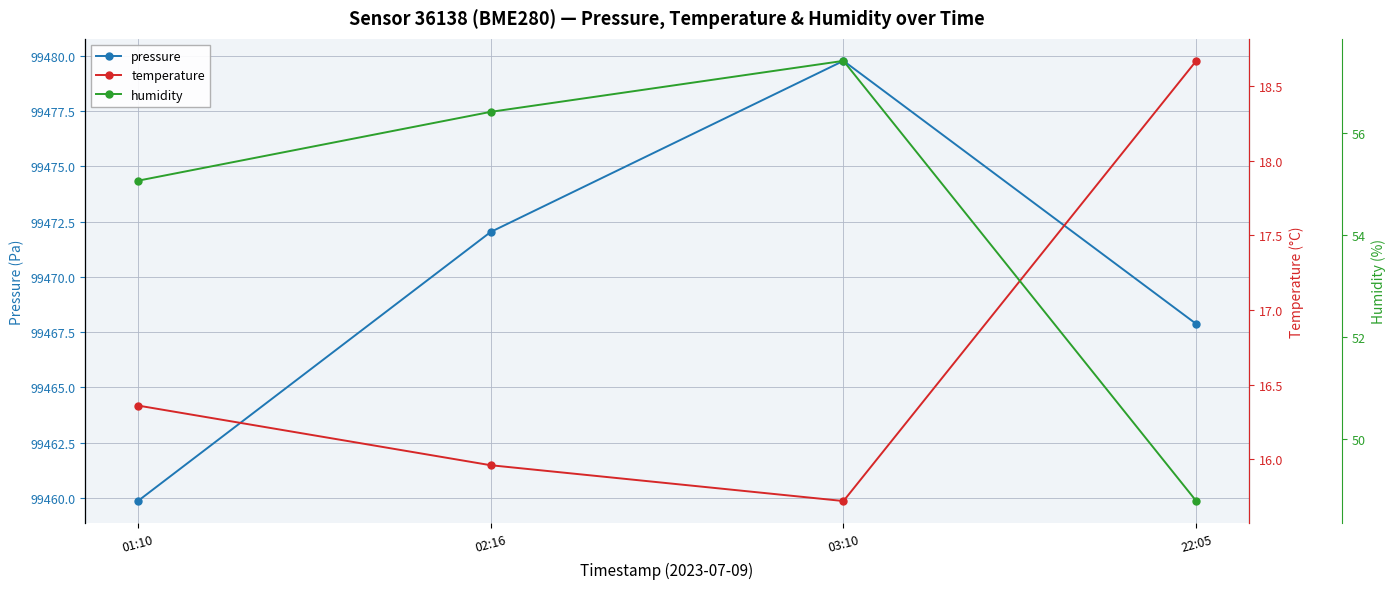

At how many categories does at least one series exceed 73586?

4